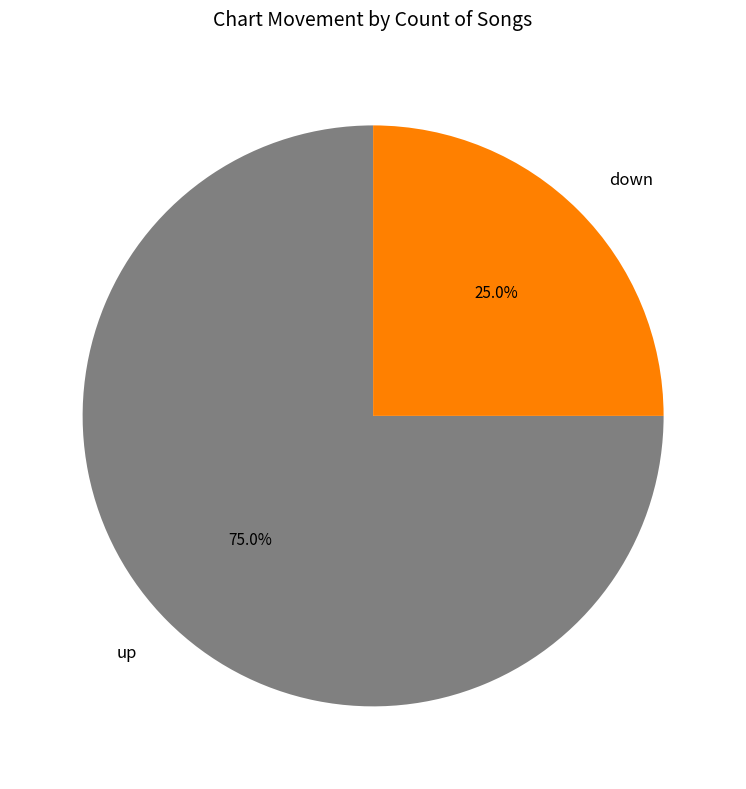

Is down the majority of the pie?

No